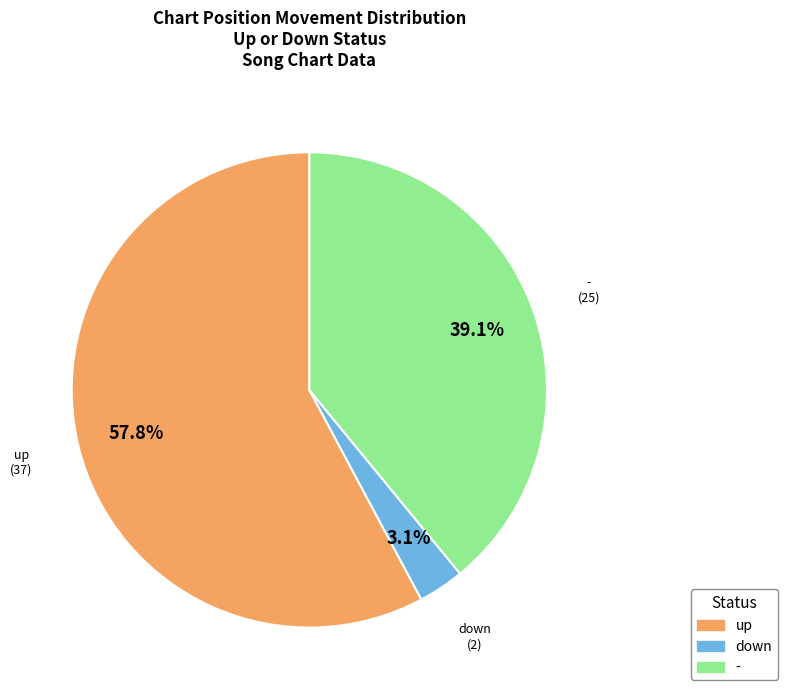

Which category has the smallest portion of the pie?

down